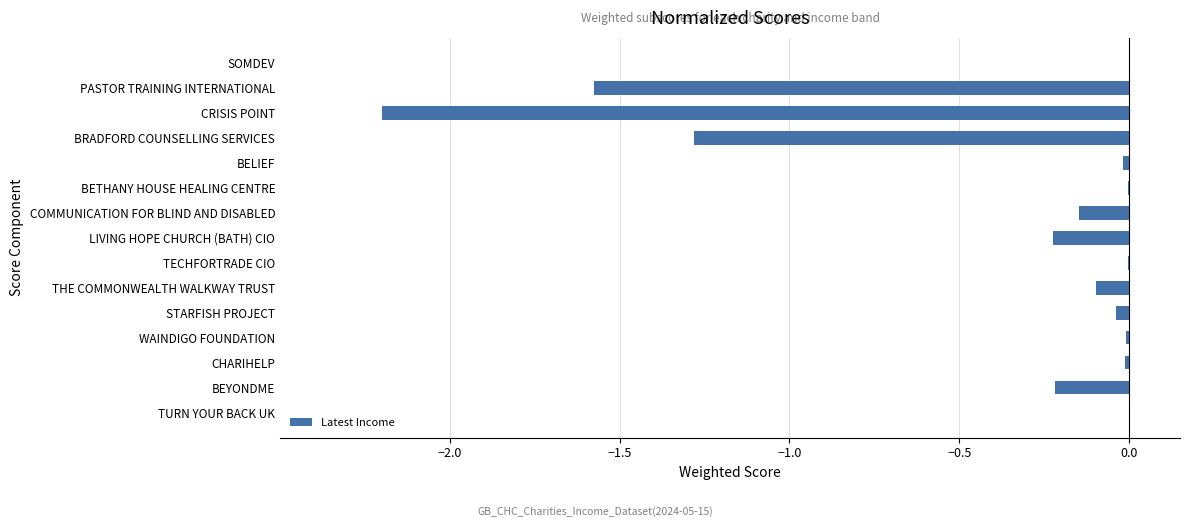

What is the sum of all values?

-5.8